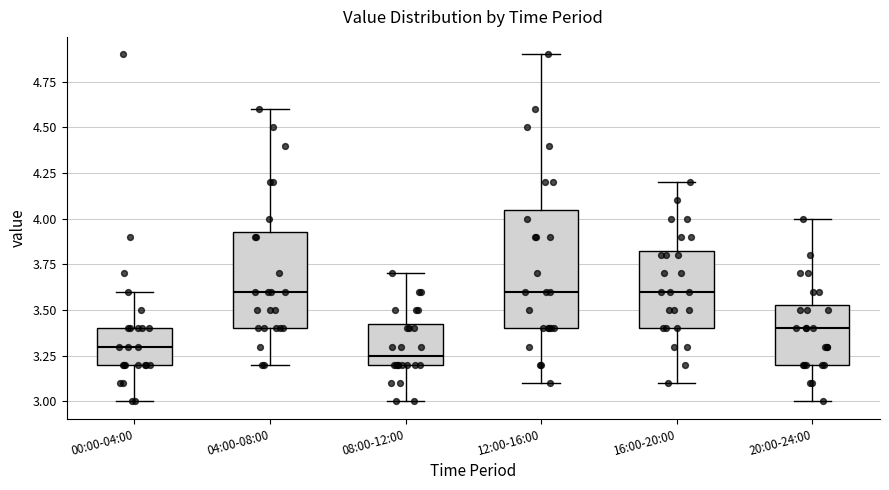

Reading left to right, transcribe this box plot: for each box, give where its median line is, the range the box spans, and where its two whiskers end, as read against the y-axis. The values are not printed on the chart, so give them approximately, as read against the axis.

00:00-04:00: median 3.30, box 3.20 to 3.40, whiskers 3.00 to 3.60
04:00-08:00: median 3.60, box 3.40 to 3.95, whiskers 3.20 to 4.60
08:00-12:00: median 3.25, box 3.20 to 3.45, whiskers 3.00 to 3.70
12:00-16:00: median 3.60, box 3.40 to 4.05, whiskers 3.10 to 4.90
16:00-20:00: median 3.60, box 3.40 to 3.85, whiskers 3.10 to 4.20
20:00-24:00: median 3.40, box 3.20 to 3.55, whiskers 3.00 to 4.00